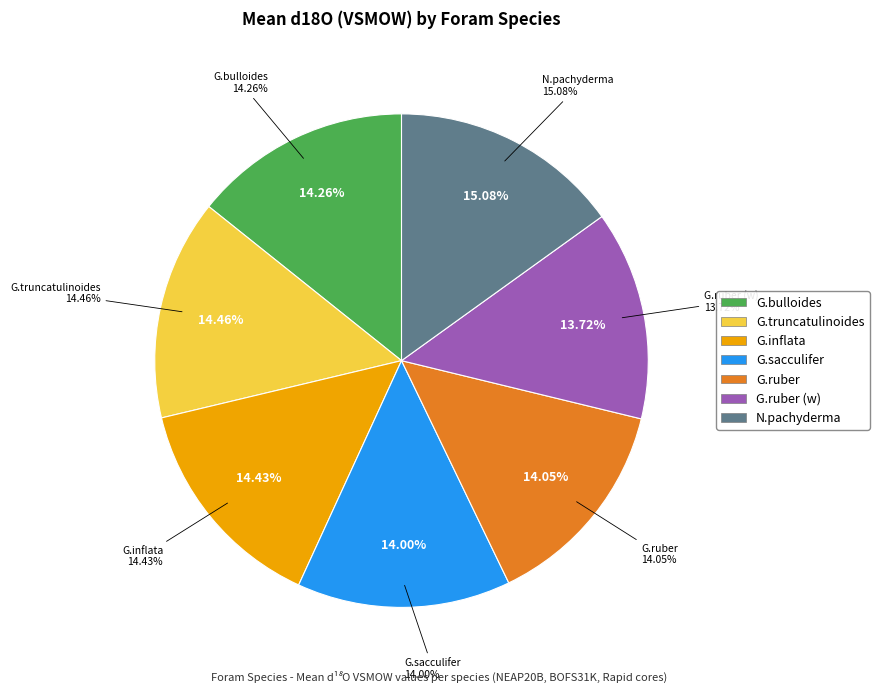

Between N.pachyderma and G.ruber, which is larger?

N.pachyderma